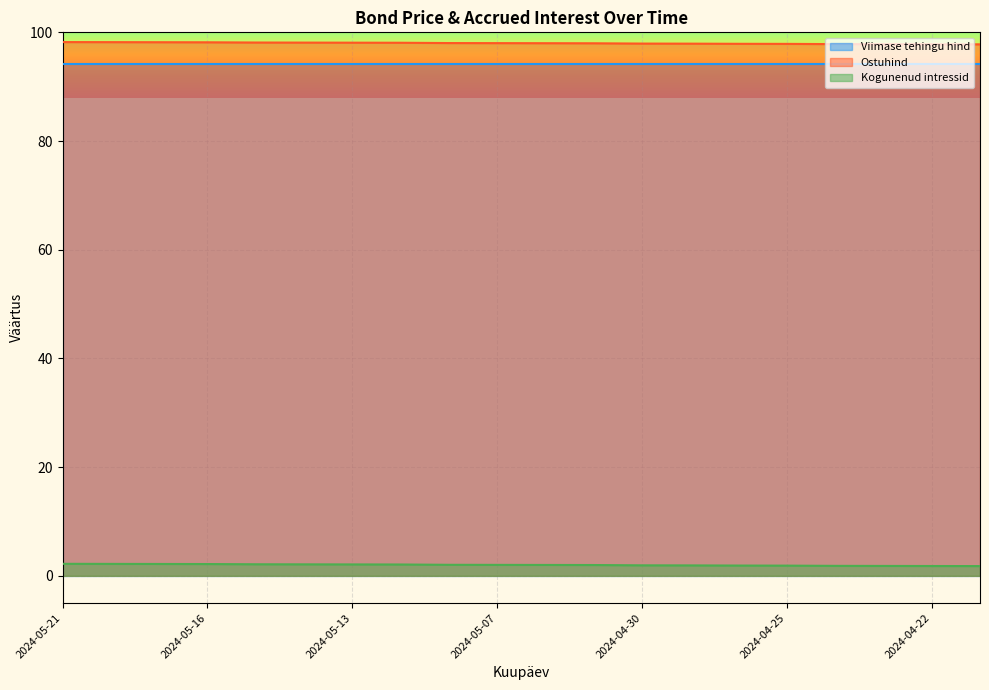

What is the label of the 15th point from the left?

2024-04-26